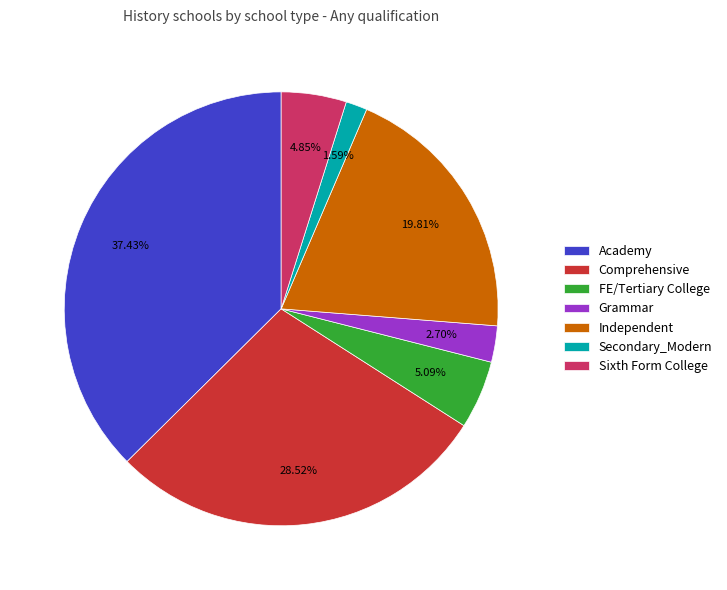

What is the ratio of the value at Secondary_Modern to the value at Sixth Form College?

0.3